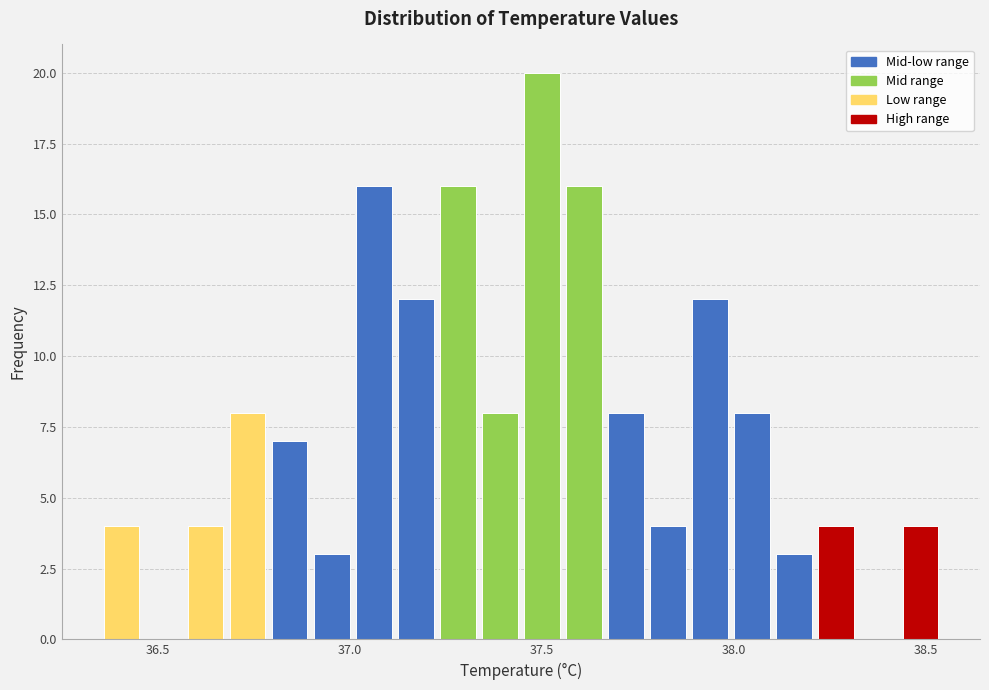

Around what value on the x-axis is the tallest bar? Give the approximate position of its centre, as read against the axis.

37.50